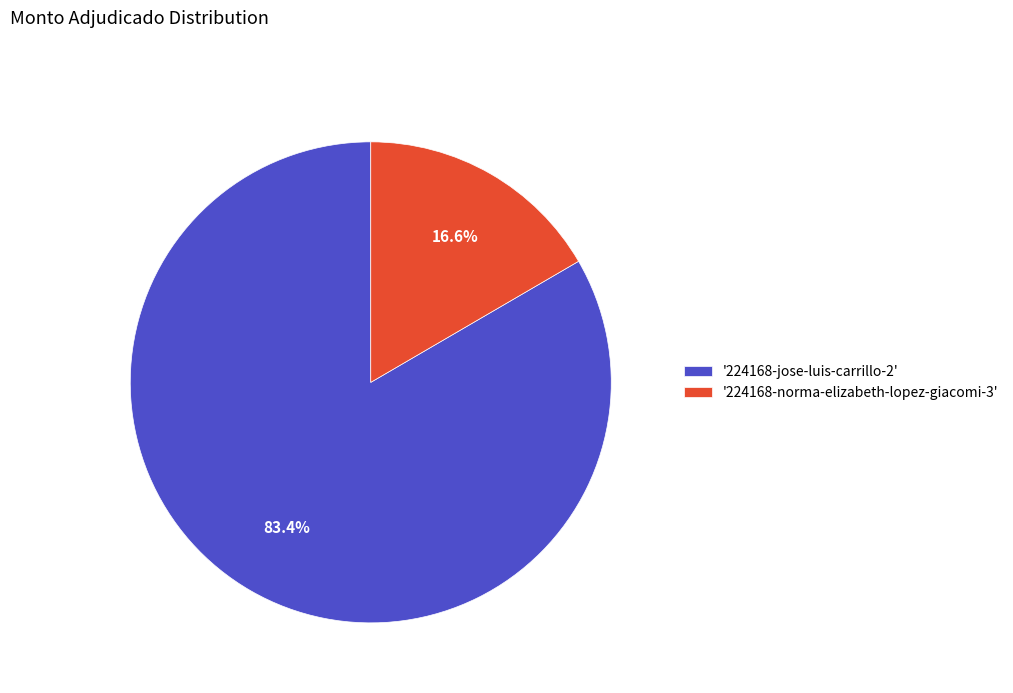

Do '224168-norma-elizabeth-lopez-giacomi-3' and '224168-jose-luis-carrillo-2' together represent more than half of the pie?

Yes